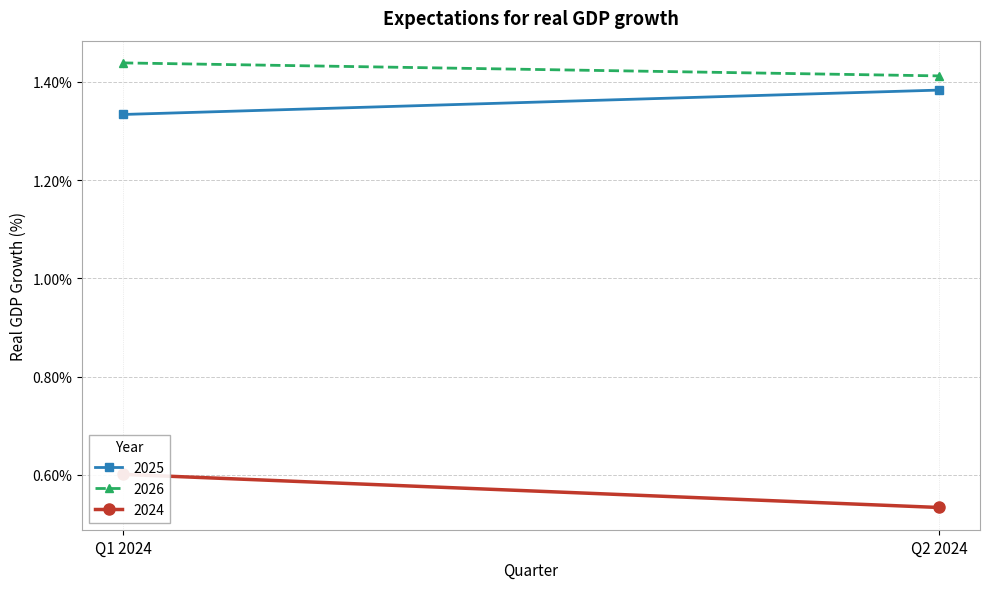

At which category does the chart reach its minimum across all series?

Q2 2024